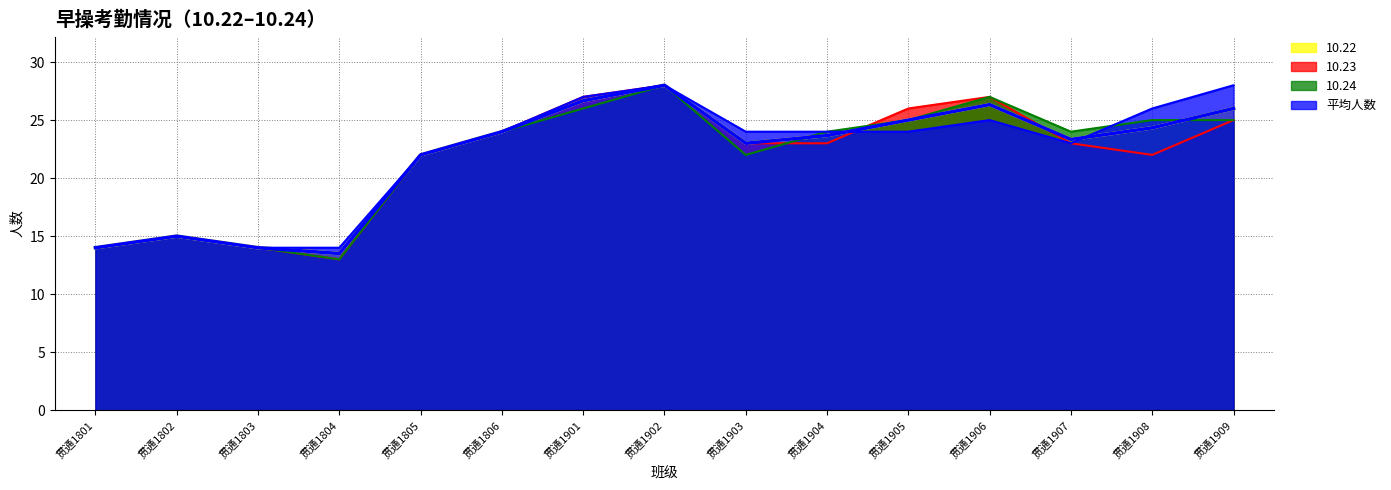

At which category does 10.22 reach its first local peak?

贯通1802